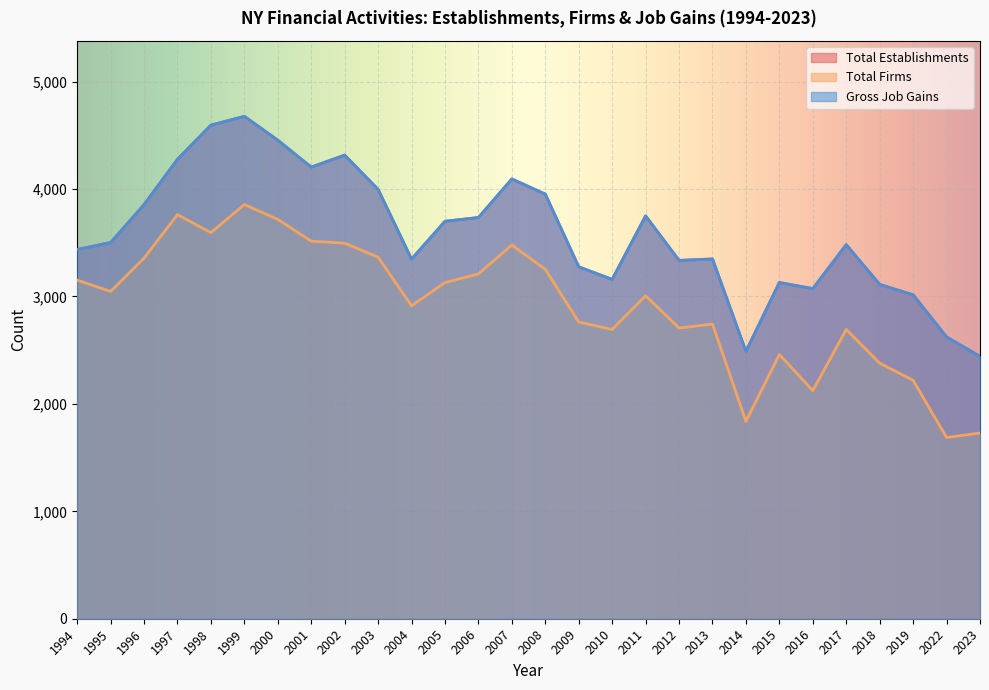

Reading left to right, transcribe all the data shown in this chart.

Total Establishments: 1994=3437	1995=3502	1996=3855	1997=4277	1998=4595	1999=4677	2000=4455	2001=4204	2002=4316	2003=3997	2004=3348	2005=3700	2006=3735	2007=4094	2008=3953	2009=3276	2010=3159	2011=3750	2012=3336	2013=3349	2014=2489	2015=3130	2016=3073	2017=3482	2018=3112	2019=3015	2022=2623	2023=2442
Total Firms: 1994=3152	1995=3047	1996=3357	1997=3762	1998=3594	1999=3856	2000=3718	2001=3515	2002=3496	2003=3366	2004=2913	2005=3130	2006=3210	2007=3479	2008=3253	2009=2762	2010=2693	2011=3007	2012=2706	2013=2743	2014=1837	2015=2460	2016=2123	2017=2693	2018=2379	2019=2220	2022=1687	2023=1729
Gross Job Gains: 1994=3437	1995=3502	1996=3855	1997=4277	1998=4595	1999=4677	2000=4455	2001=4204	2002=4316	2003=3997	2004=3348	2005=3700	2006=3735	2007=4094	2008=3953	2009=3276	2010=3159	2011=3750	2012=3336	2013=3349	2014=2489	2015=3130	2016=3073	2017=3482	2018=3112	2019=3015	2022=2623	2023=2442